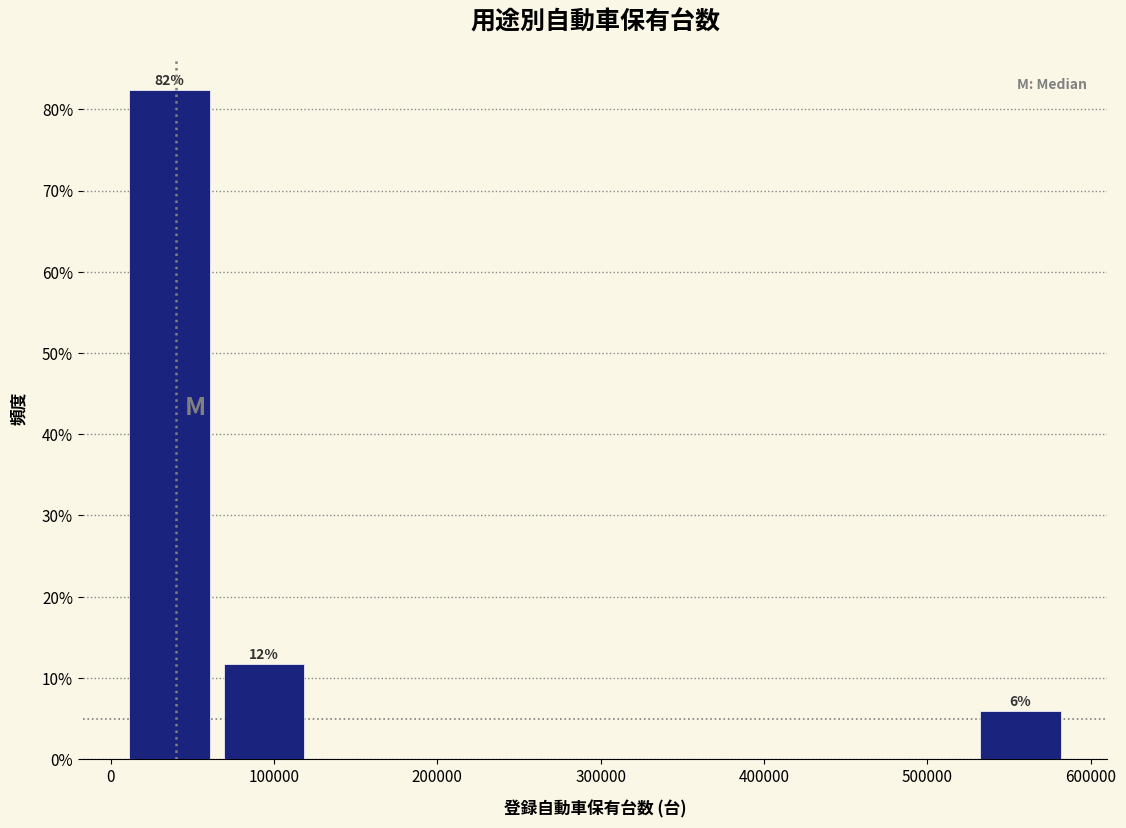

Which range on the x-axis has the tallest bar?

10000 to 60000